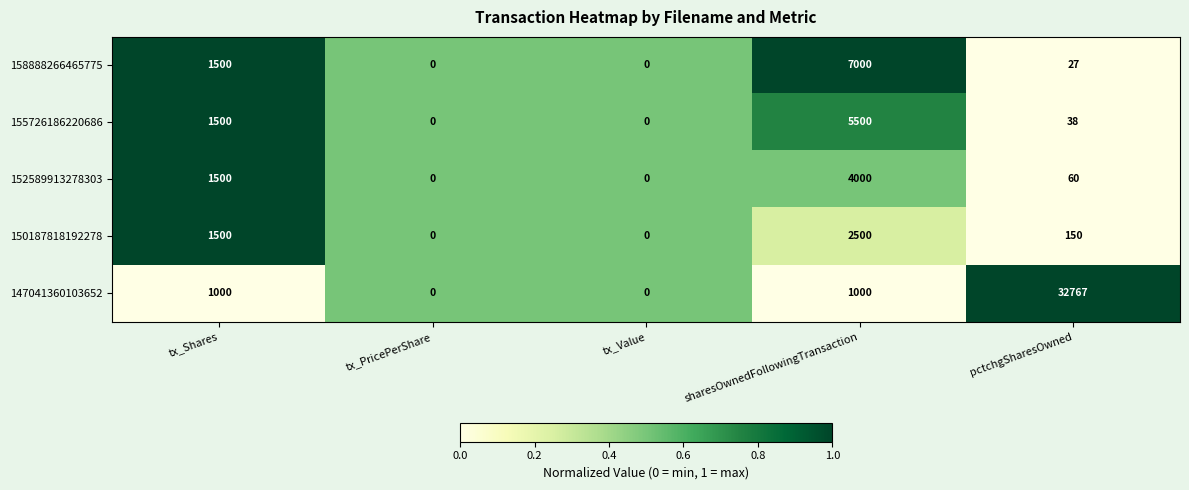

Which series has the largest range (max minus min)?

147041360103652